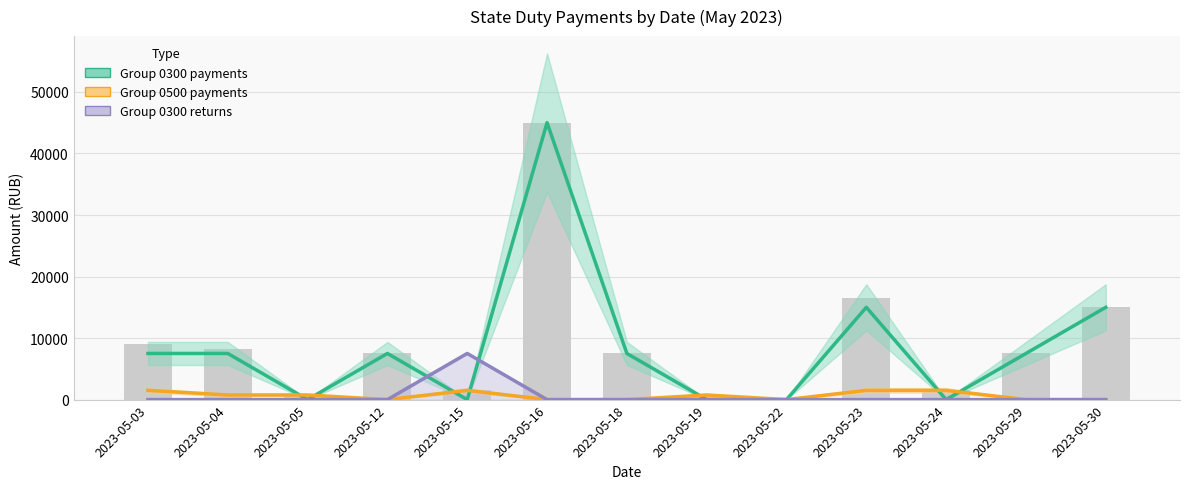

Reading left to right, transcribe all the data shown in this chart.

Group 0300 payments: 7500	7500	0	7500	0	45010	7500	0	0	15000	0	7500	15000
Group 0500 payments: 1500	750	750	0	1500	0	0	750	0	1500	1500	0	0
Group 0300 returns: 0	0	0	0	7500	0	0	0	0	0	0	0	0